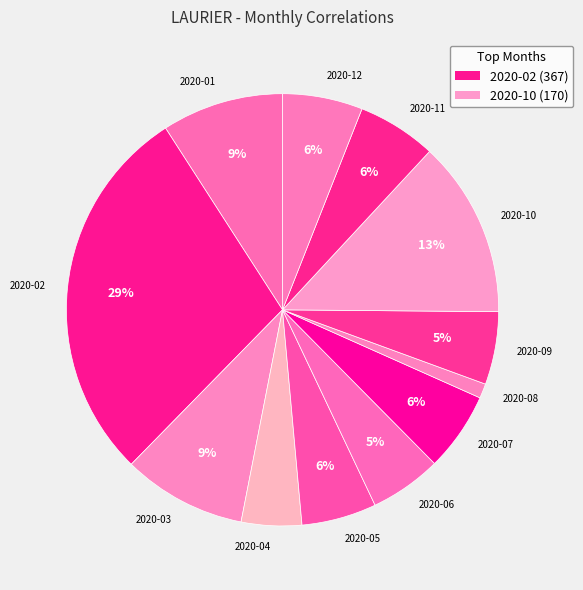

Between 2020-09 and 2020-02, which is larger?

2020-02